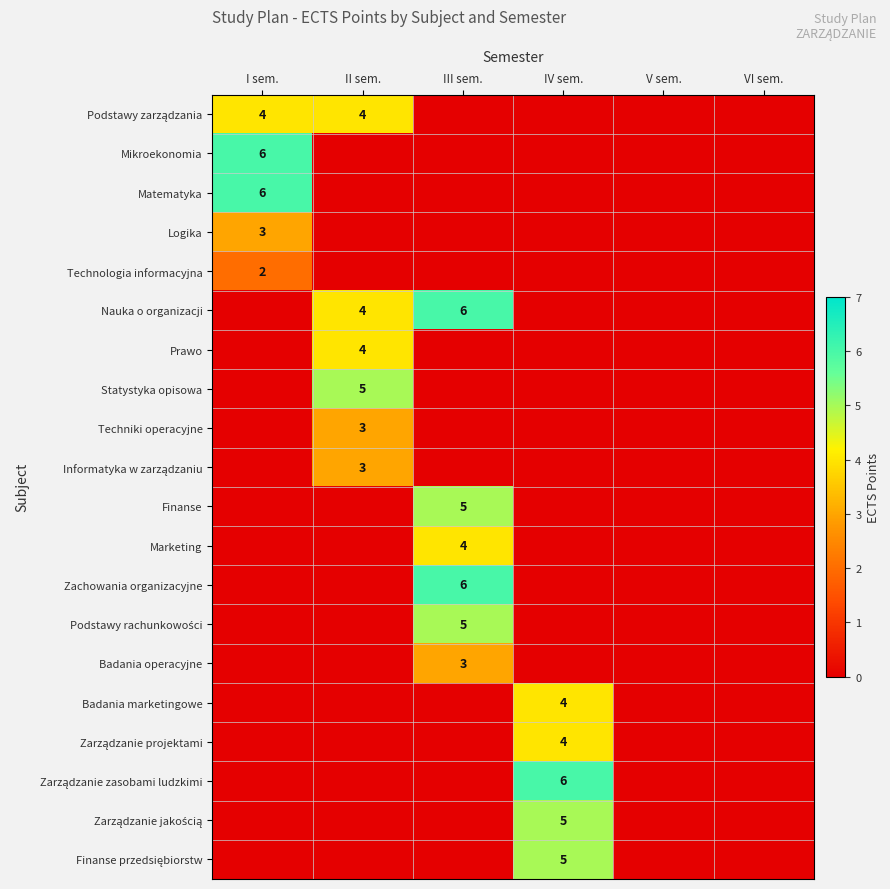

What is the maximum value for Finanse?

5